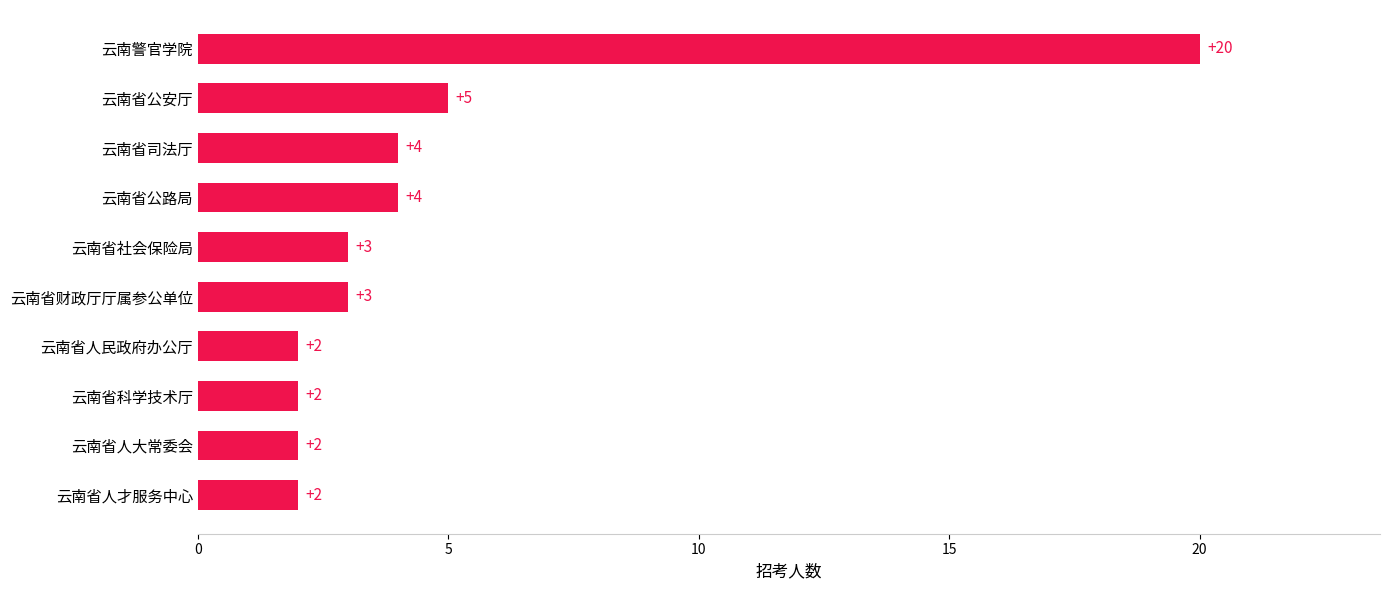

Which has a higher value, 云南省社会保险局 or 云南警官学院?

云南警官学院